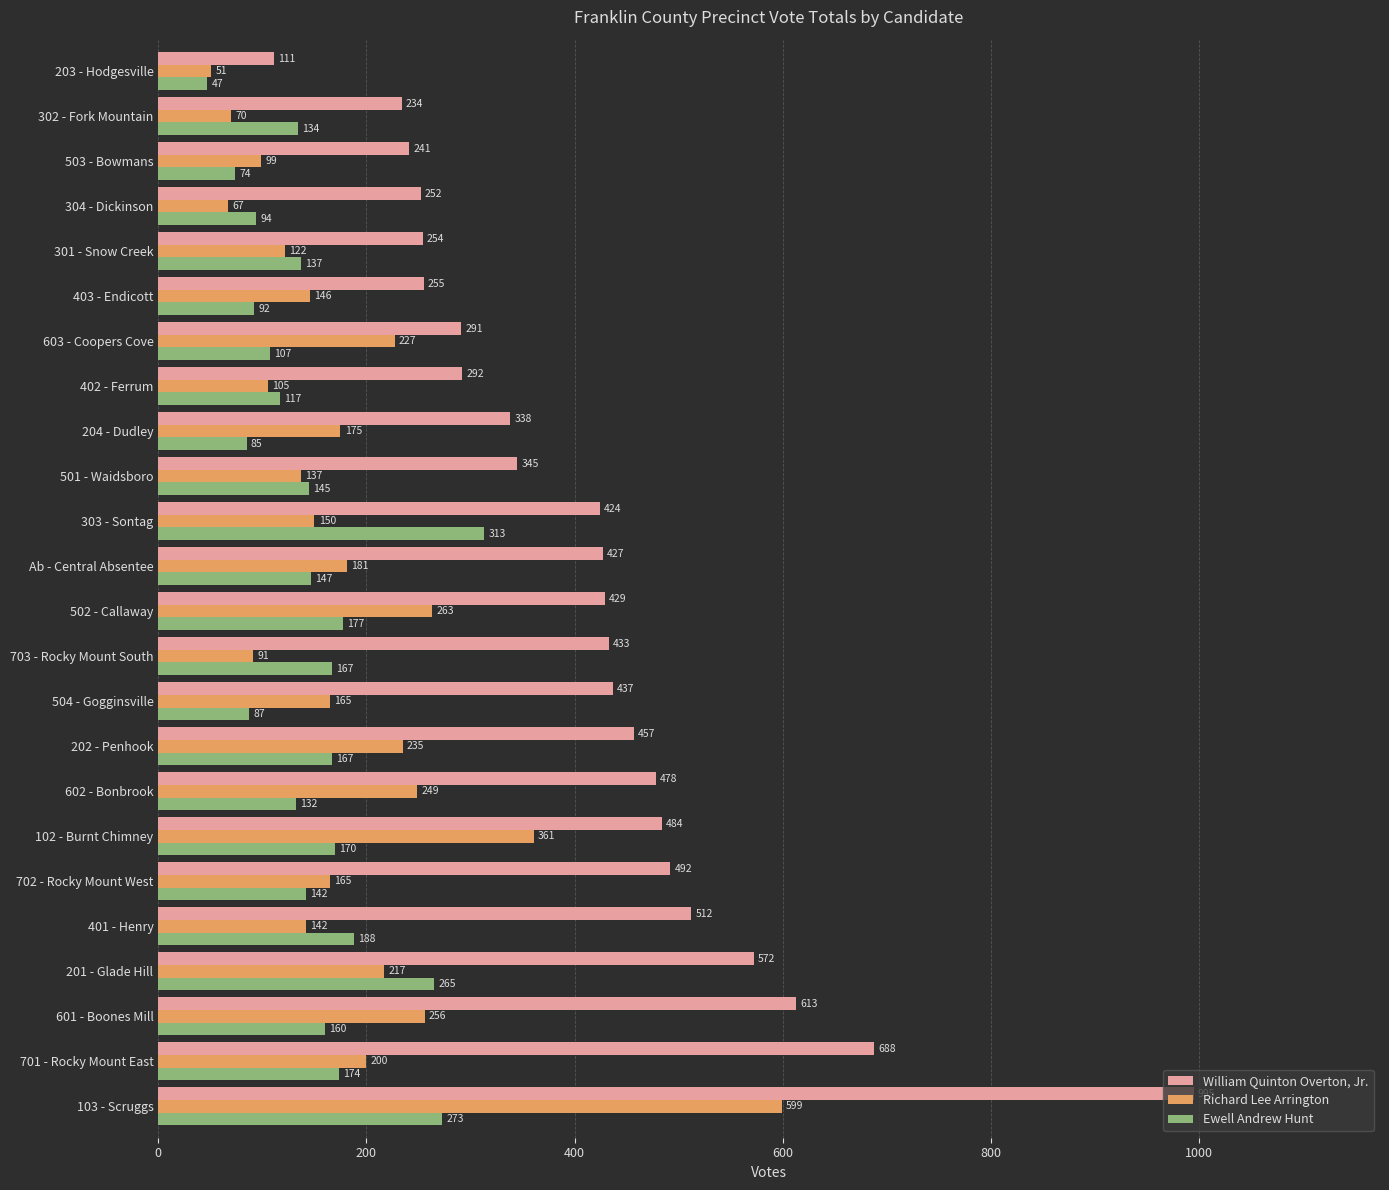

What is the difference between the second highest and minimum values in the Richard Lee Arrington series?

310